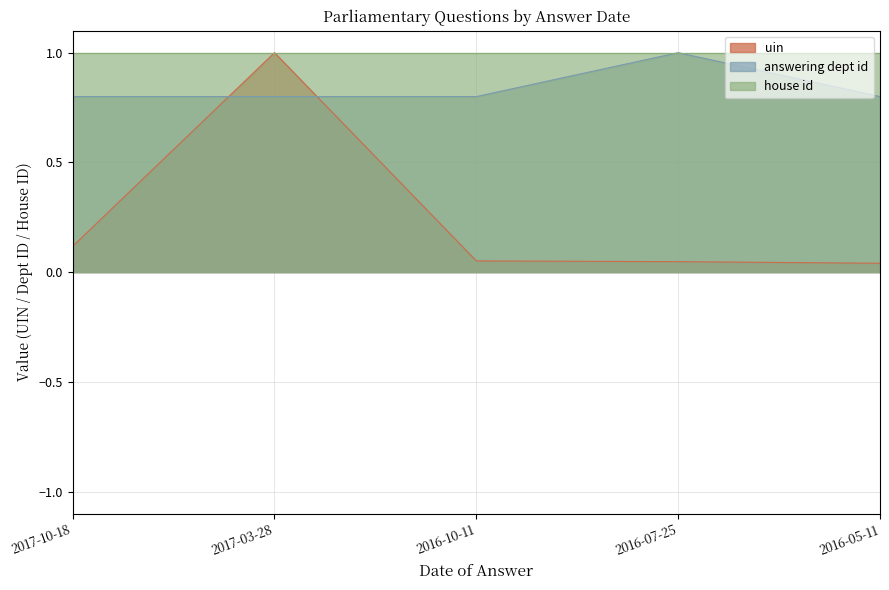

Which has a higher value, 2016-10-11 or 2017-10-18?

2017-10-18